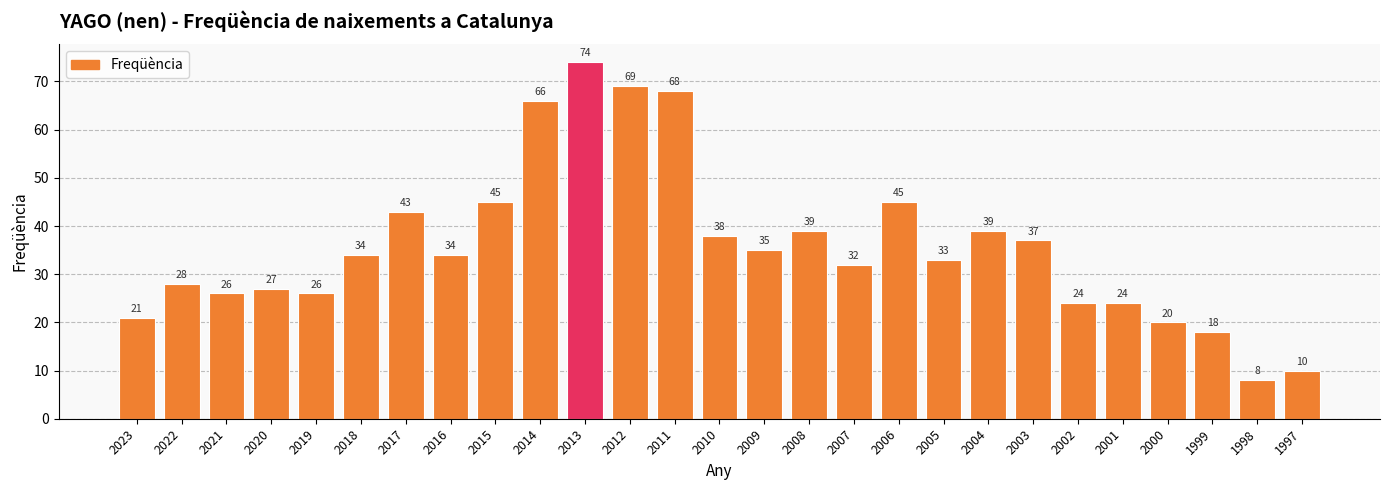

What value does the data have at 2010?

38